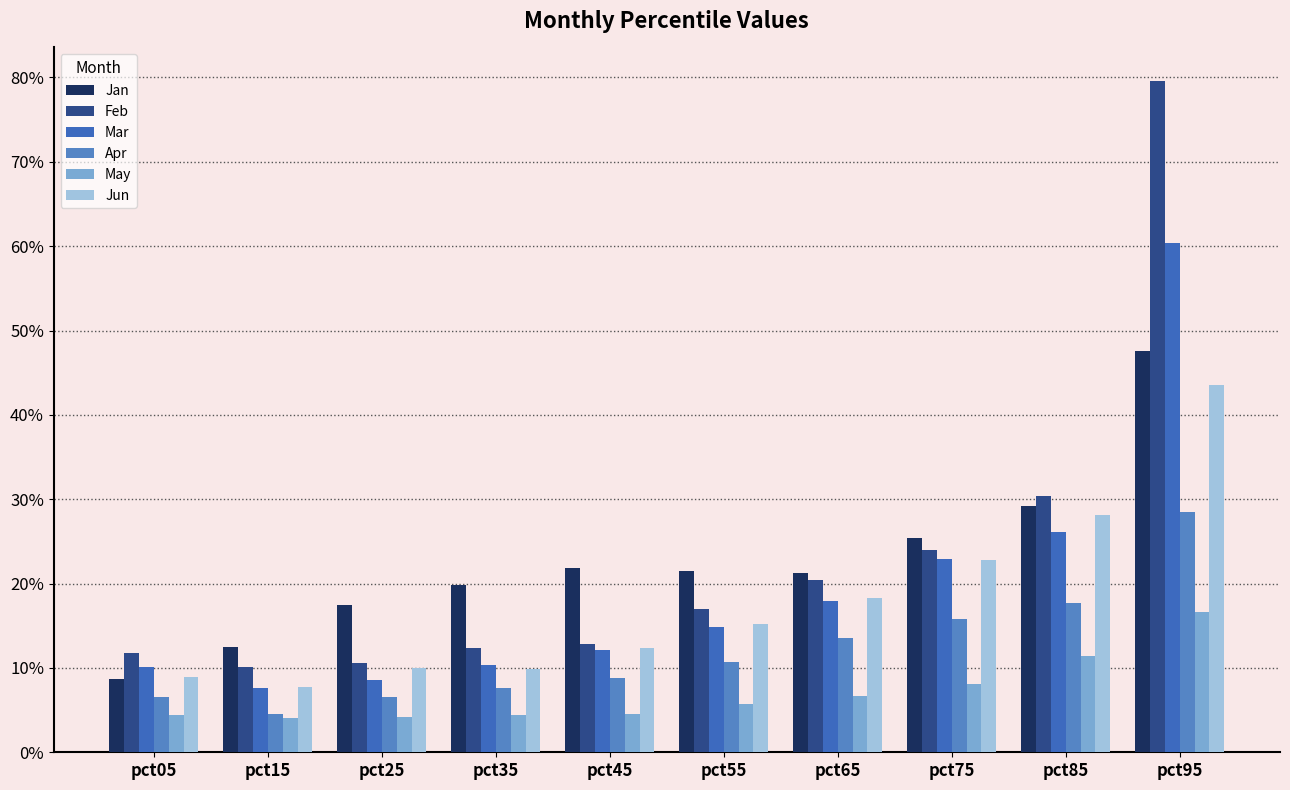

True or false: May has a value of 0.0 at pct25.

False